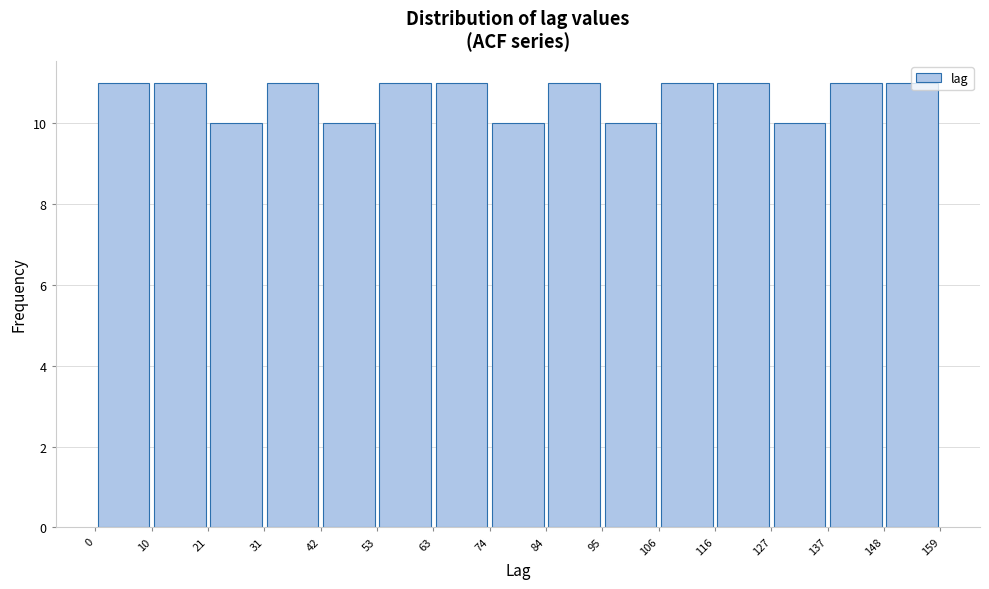

Reading left to right, transcribe this chart: for each bar, give the range it covers on the x-axis and its height. The values are not printed on the chart, so give them approximately, as read against the axis.

0 to 10: 11
10 to 21: 11
21 to 31: 10
31 to 42: 11
42 to 53: 10
53 to 63: 11
63 to 74: 11
74 to 84: 10
84 to 95: 11
95 to 106: 10
106 to 116: 11
116 to 127: 11
127 to 137: 10
137 to 148: 11
148 to 159: 11